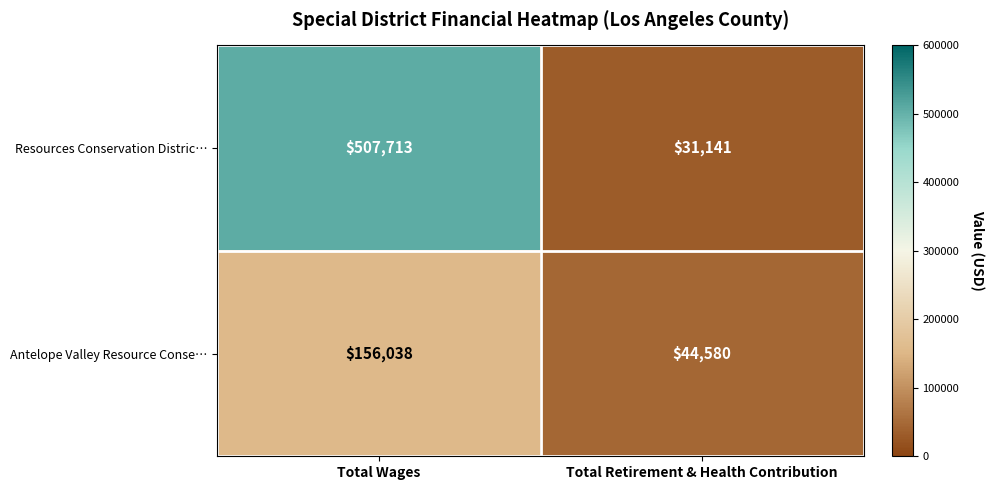

What is the difference between the highest and lowest values at Total Retirement & Health Contribution?

13439